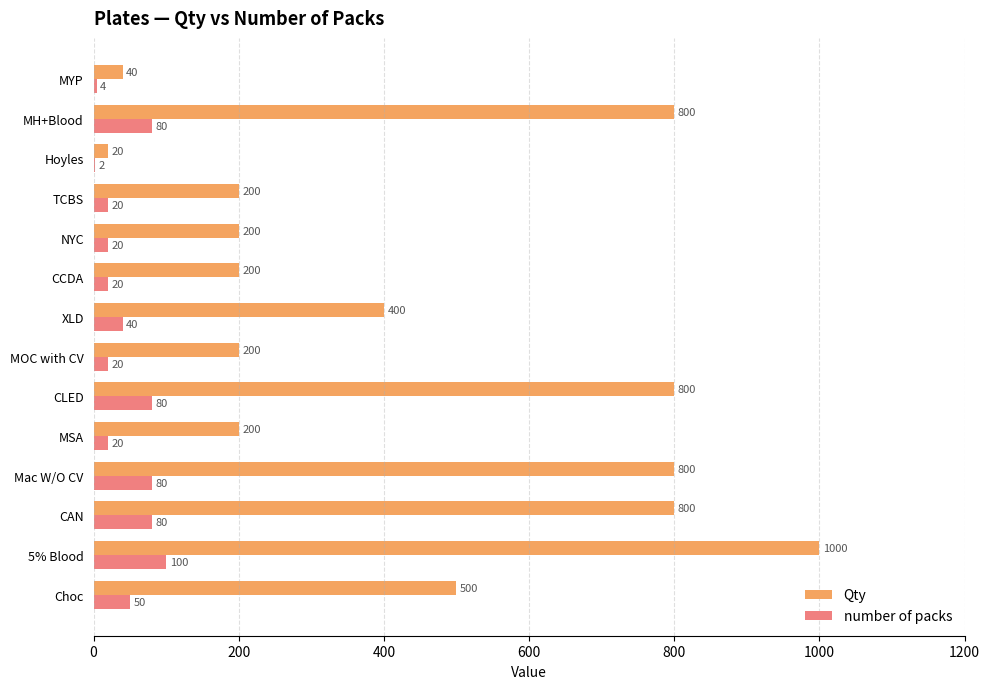

At which category is the sum across all series the highest?

5% Blood